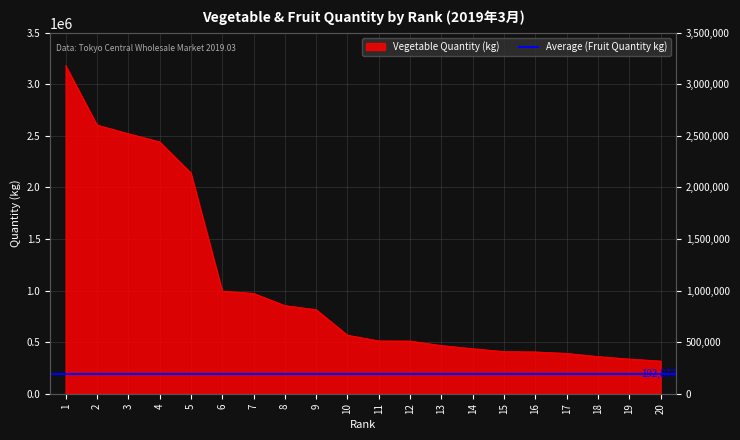

What is the value of the 7th point from the left?

973474